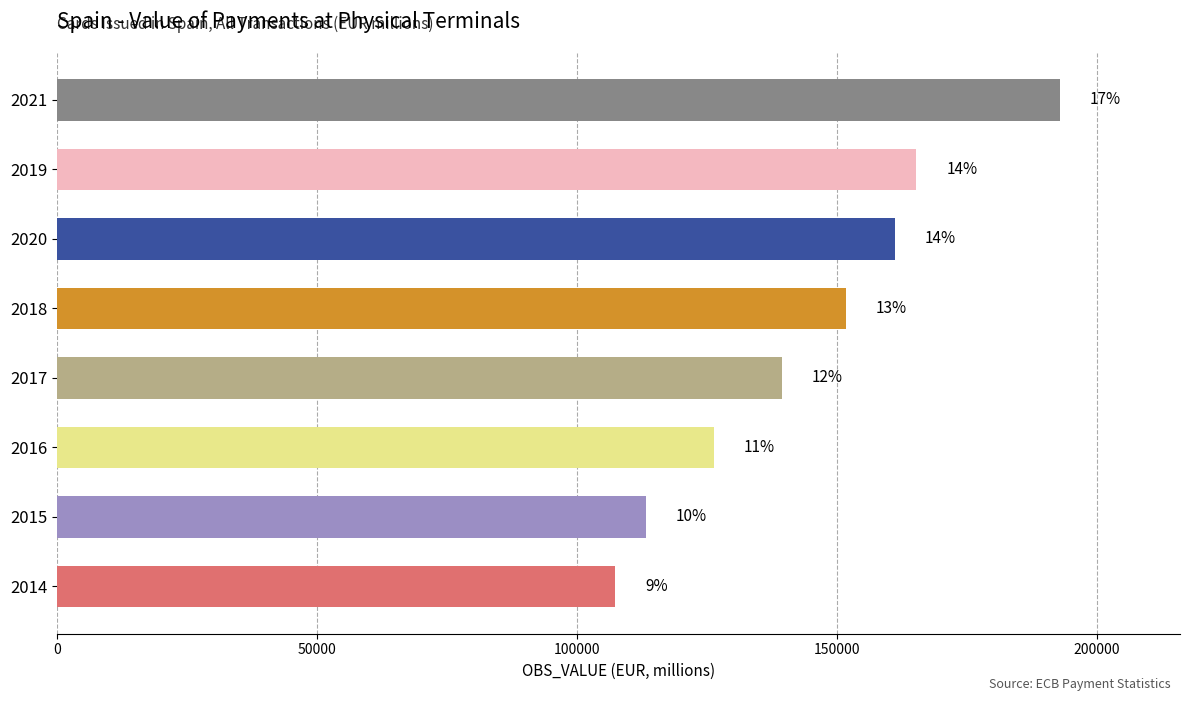

Does the chart contain any negative values?

No